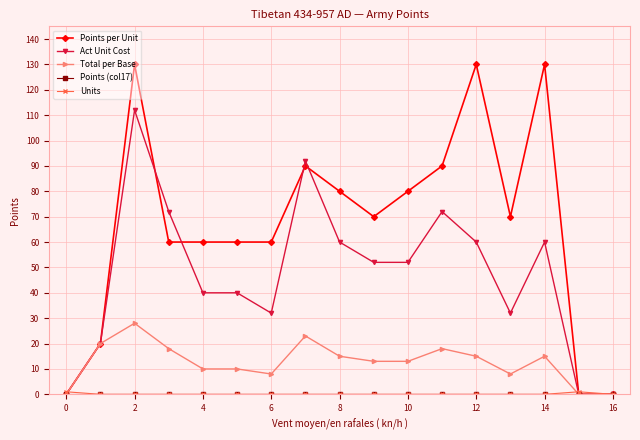

Which series has the largest range (max minus min)?

Points per Unit